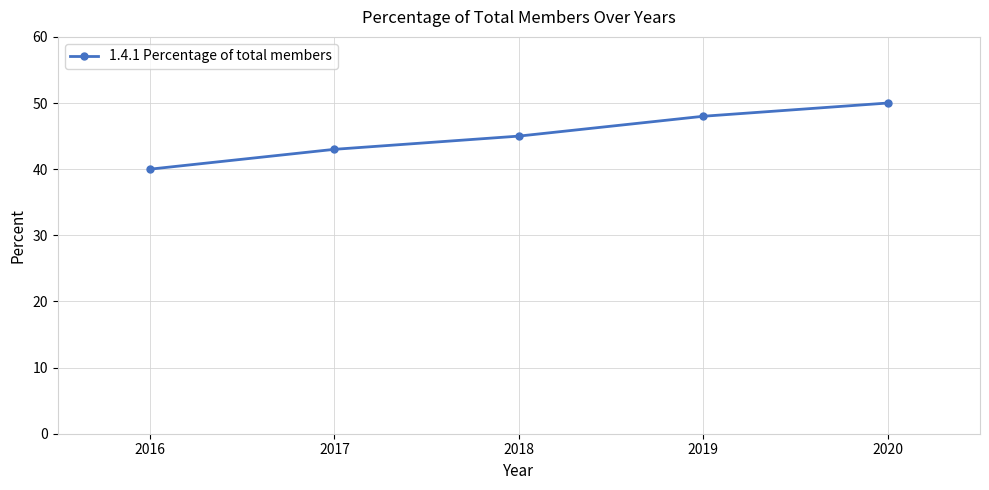

Which category has the highest value across all series?

2020